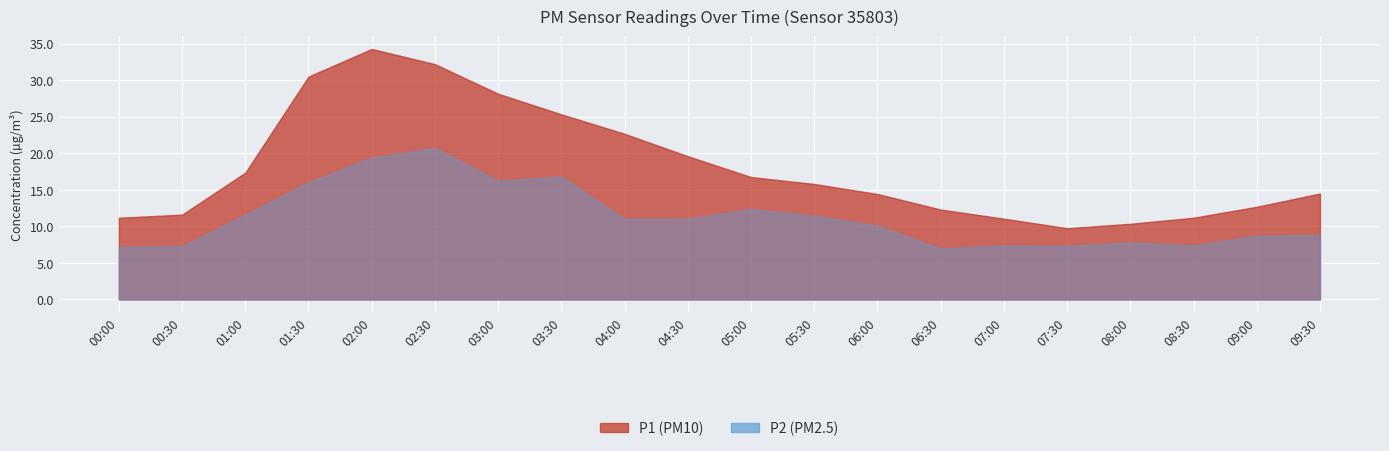

How many data points in P2 are less than 11?

10